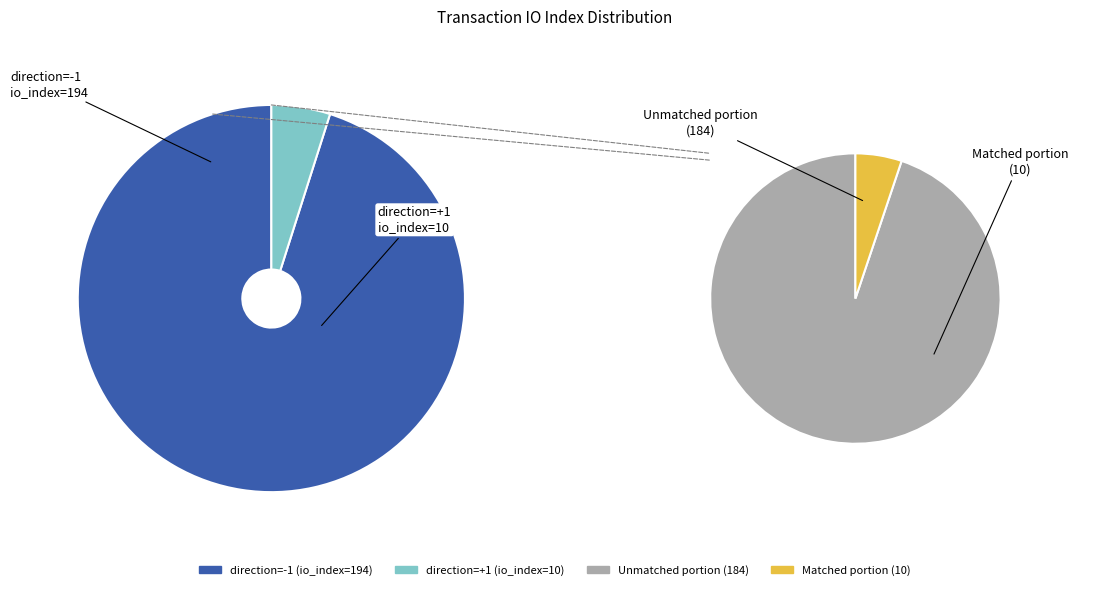

How many slices are in this pie chart?

2